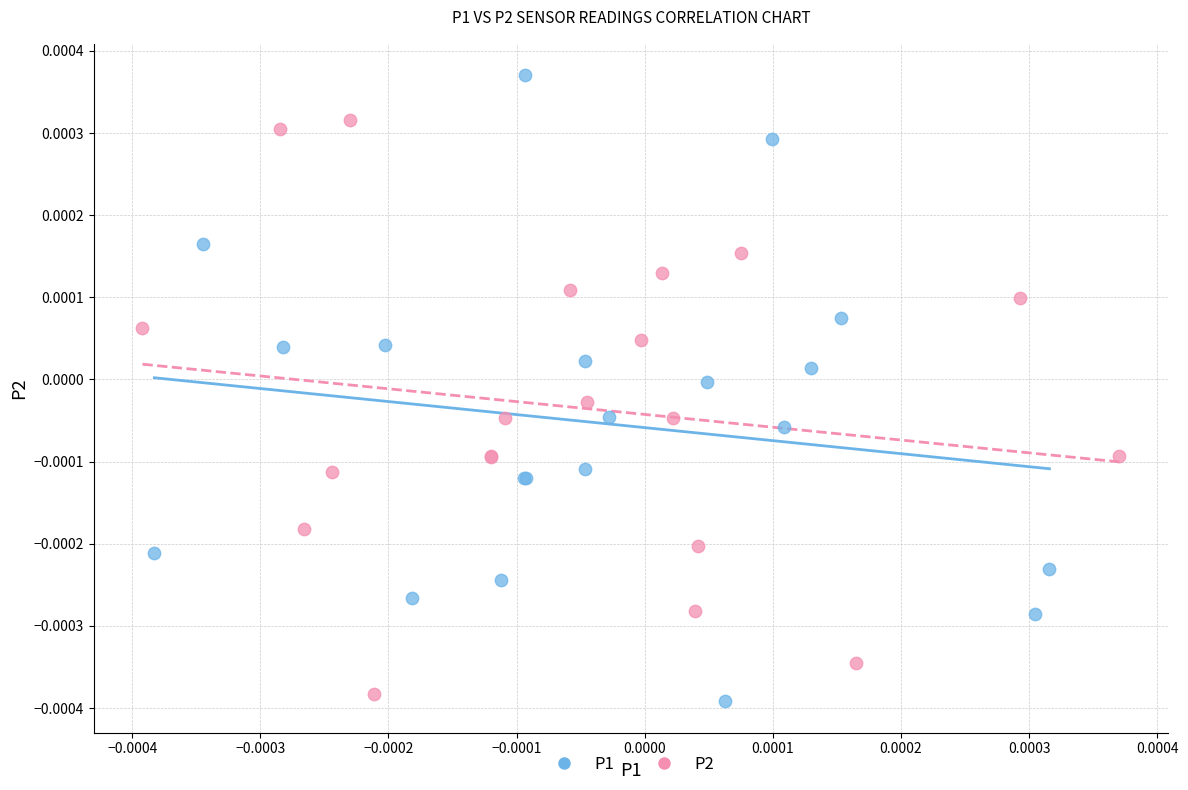

Which series contains the highest Y value?

P1